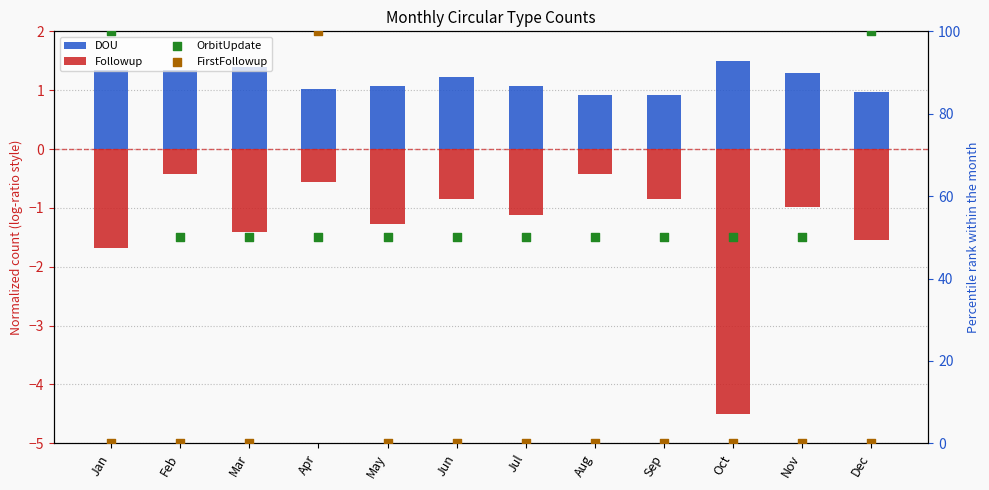

Which series has the largest total across all categories?

OrbitUpdate